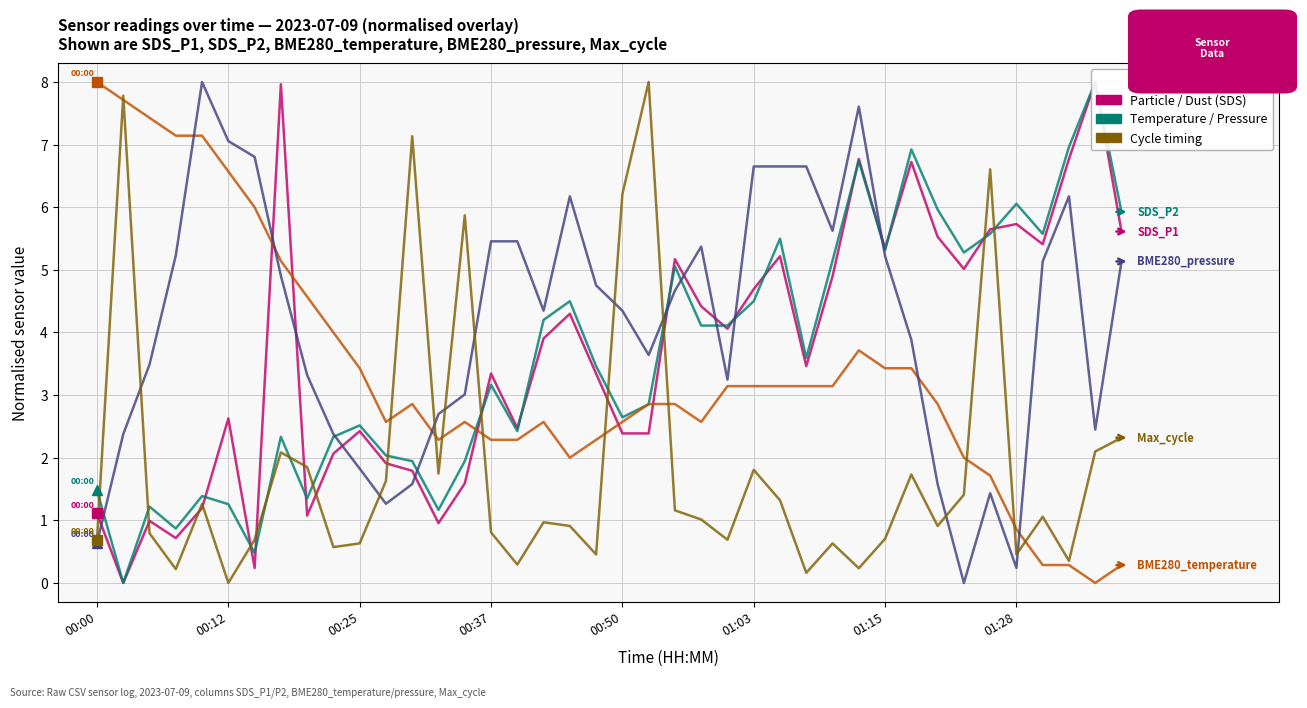

In BME280_temperature, how many points are higher than both neighbors (excluding endpoints)?

4